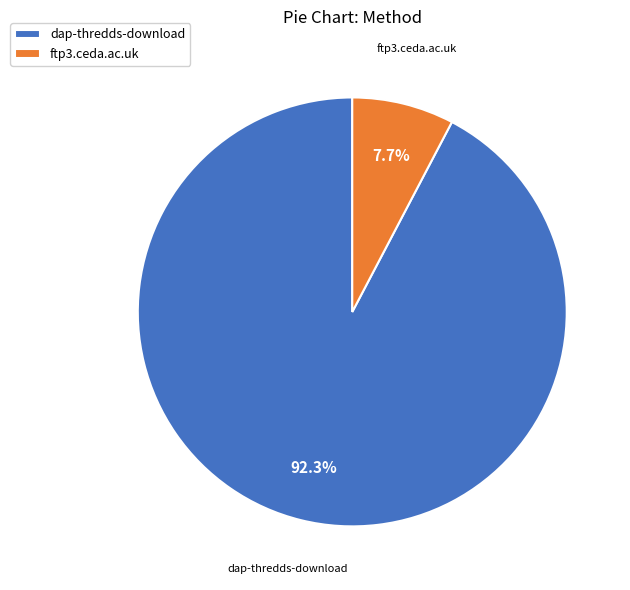

Combined, do dap-thredds-download and ftp3.ceda.ac.uk account for over 50%?

Yes